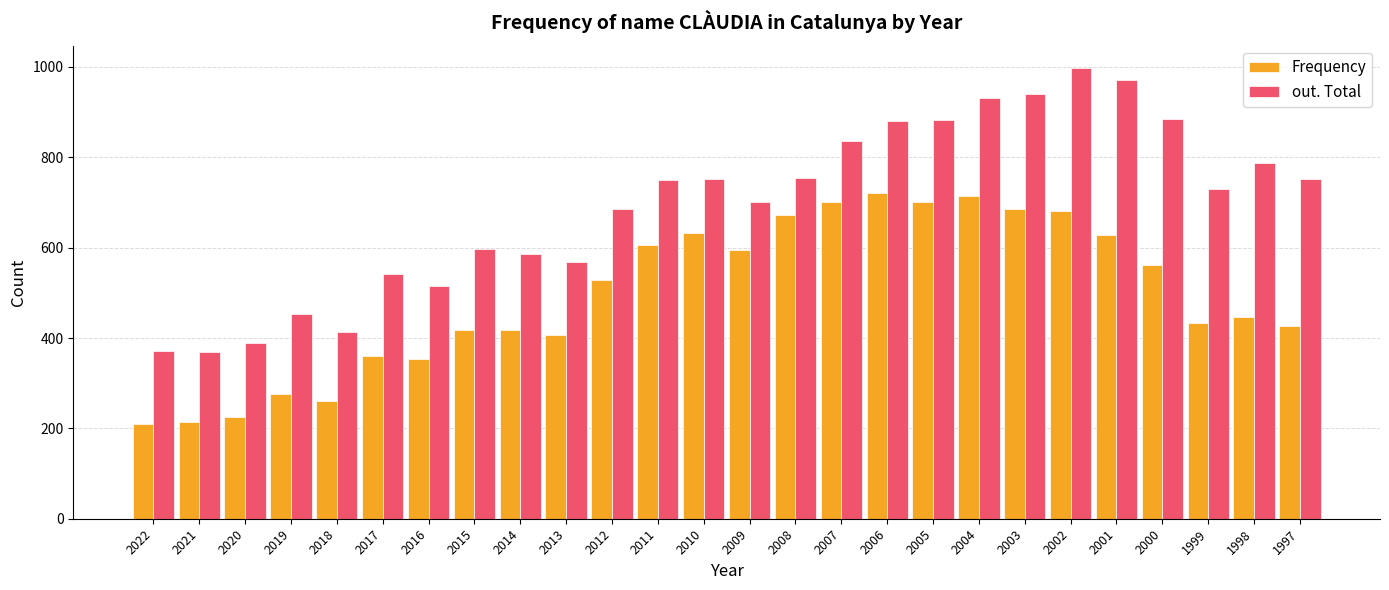

Which series has the widest spread of values?

out. Total